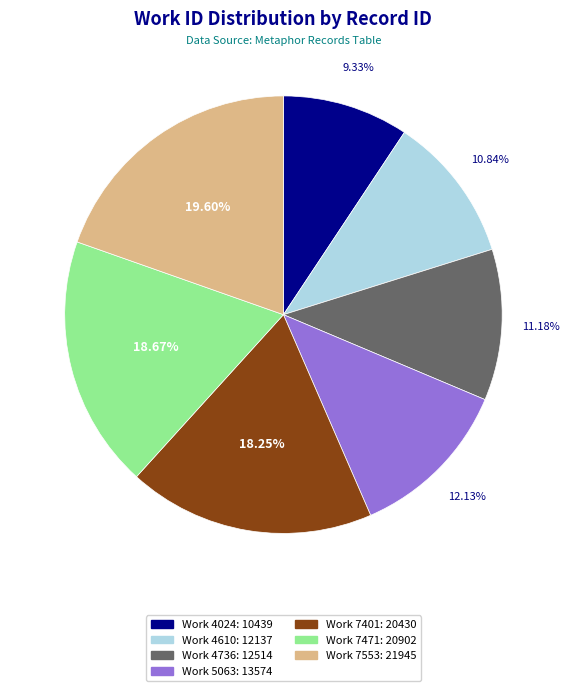

Does any single category account for the majority?

No